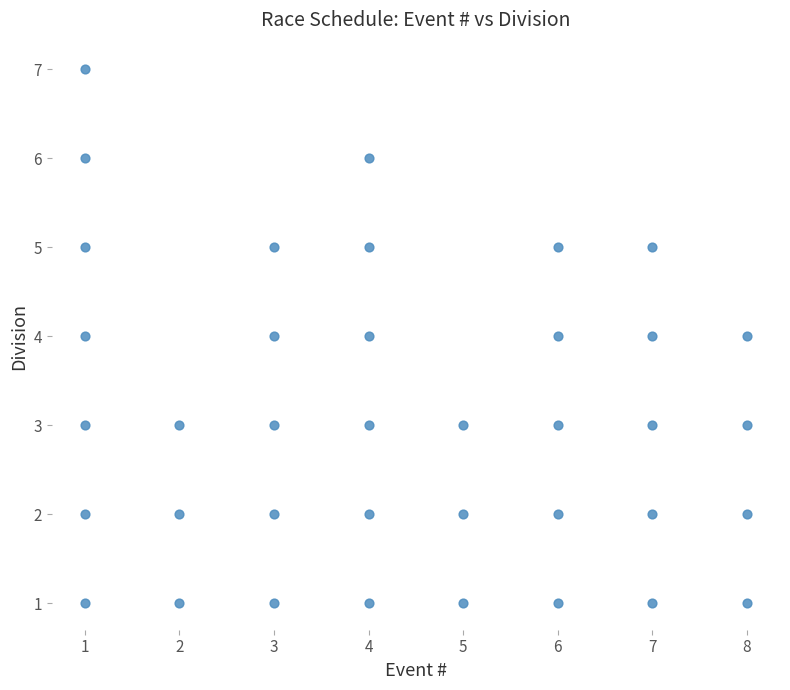

What is the range of X values (max minus min)?

7